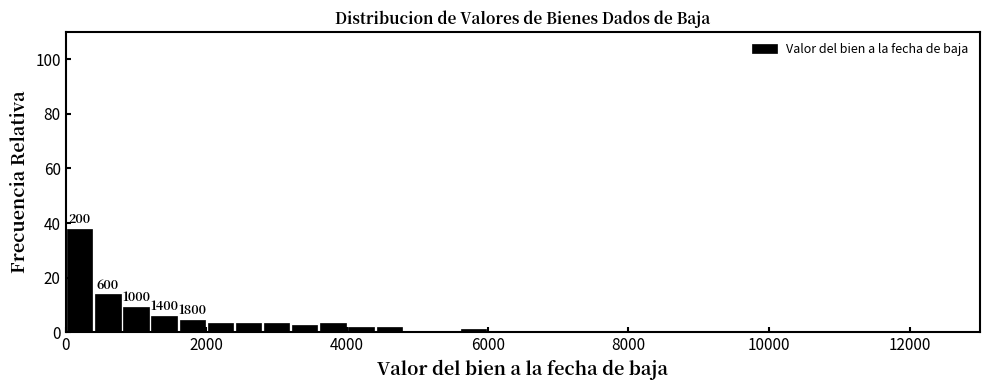

Around what value on the x-axis is the tallest bar? Give the approximate position of its centre, as read against the axis.

200